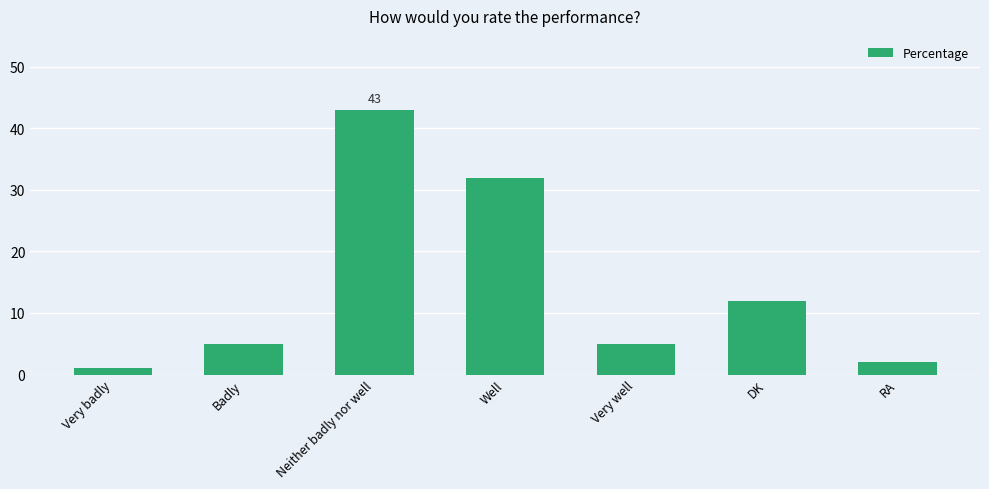

What is the difference between the maximum and minimum values?

42